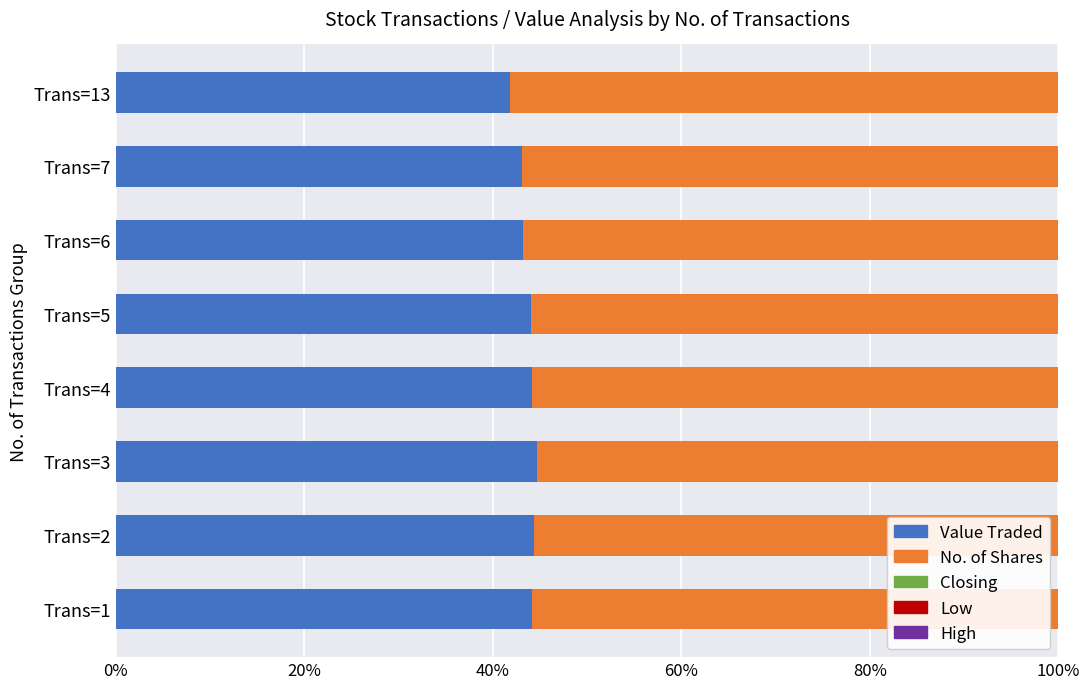

True or false: Value Traded has a value of 66.5 at Trans=7.

False